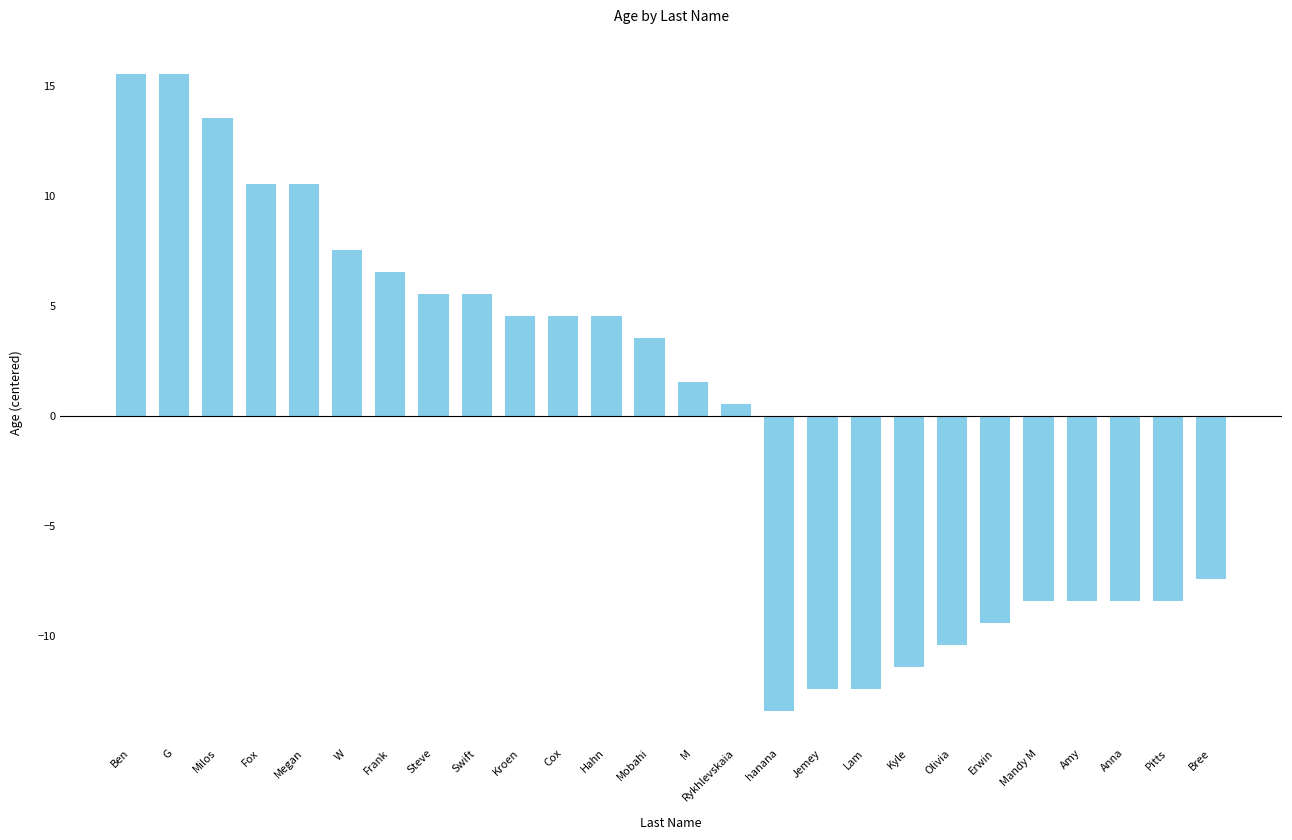

What is the value of the 22nd bar from the left?

-8.4